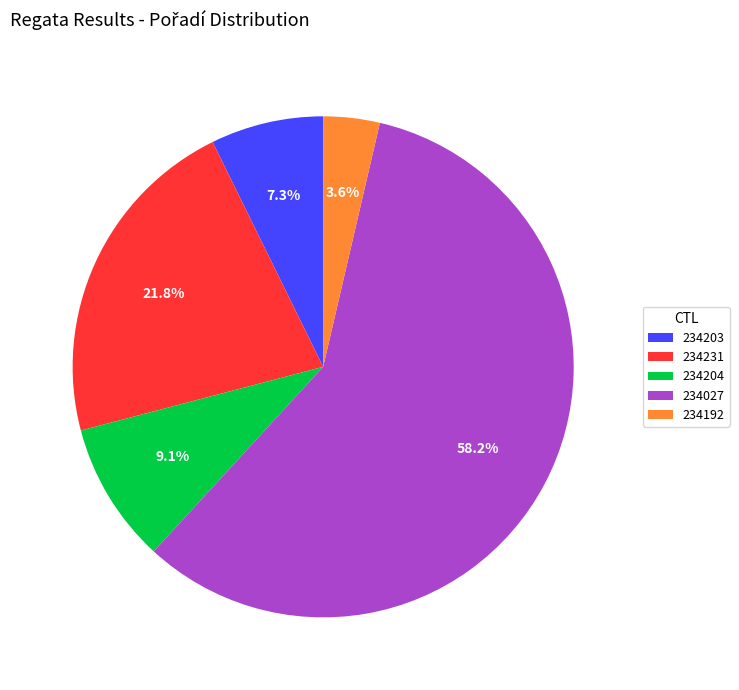

To the nearest percent, what is the average slice percentage?

20%